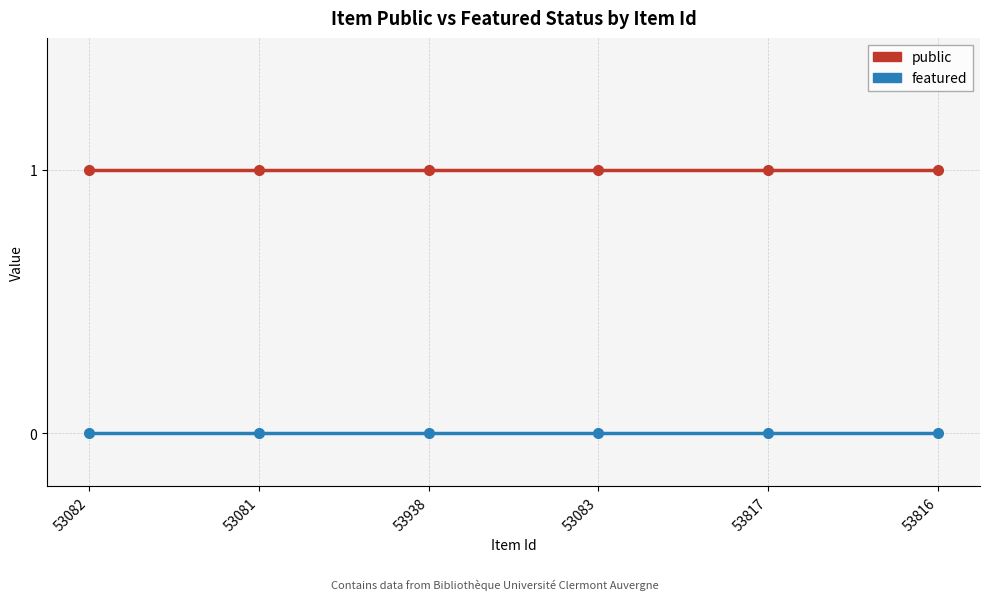

What position from the left is 53938?

3